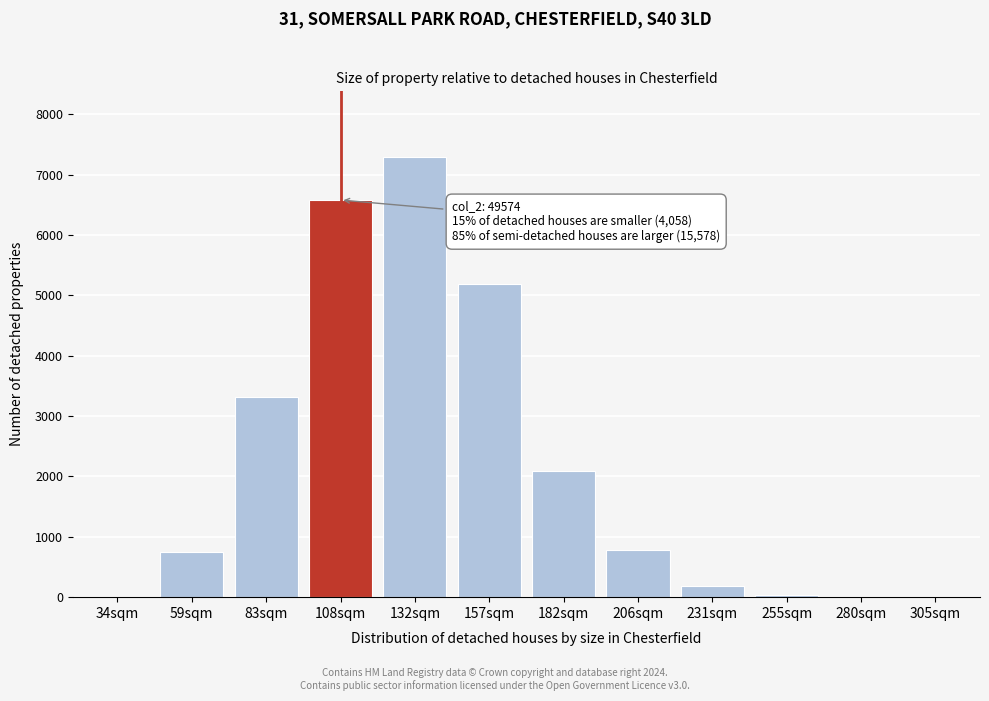

What is the change in value from 157sqm to 231sqm?

-5016